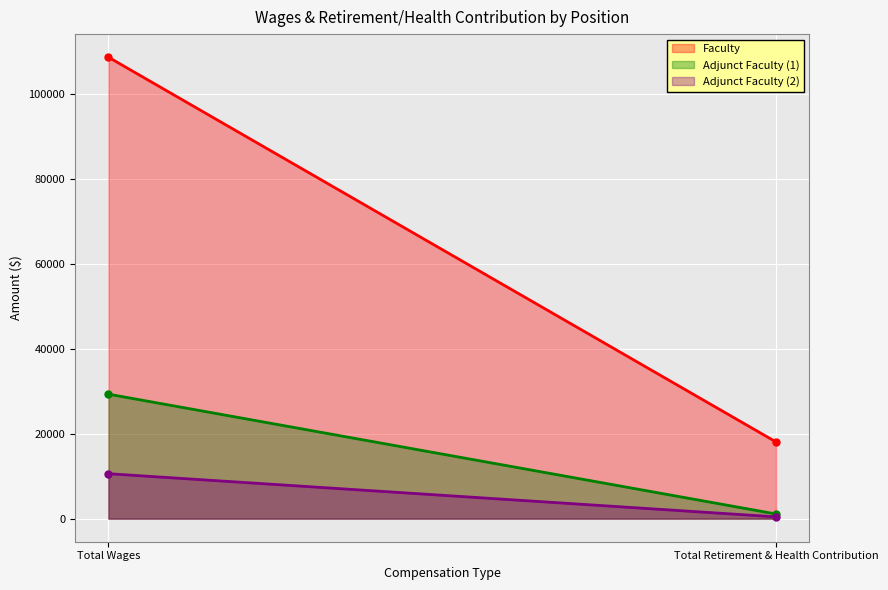

Between Total Wages and Total Retirement & Health Contribution, which is larger?

Total Wages